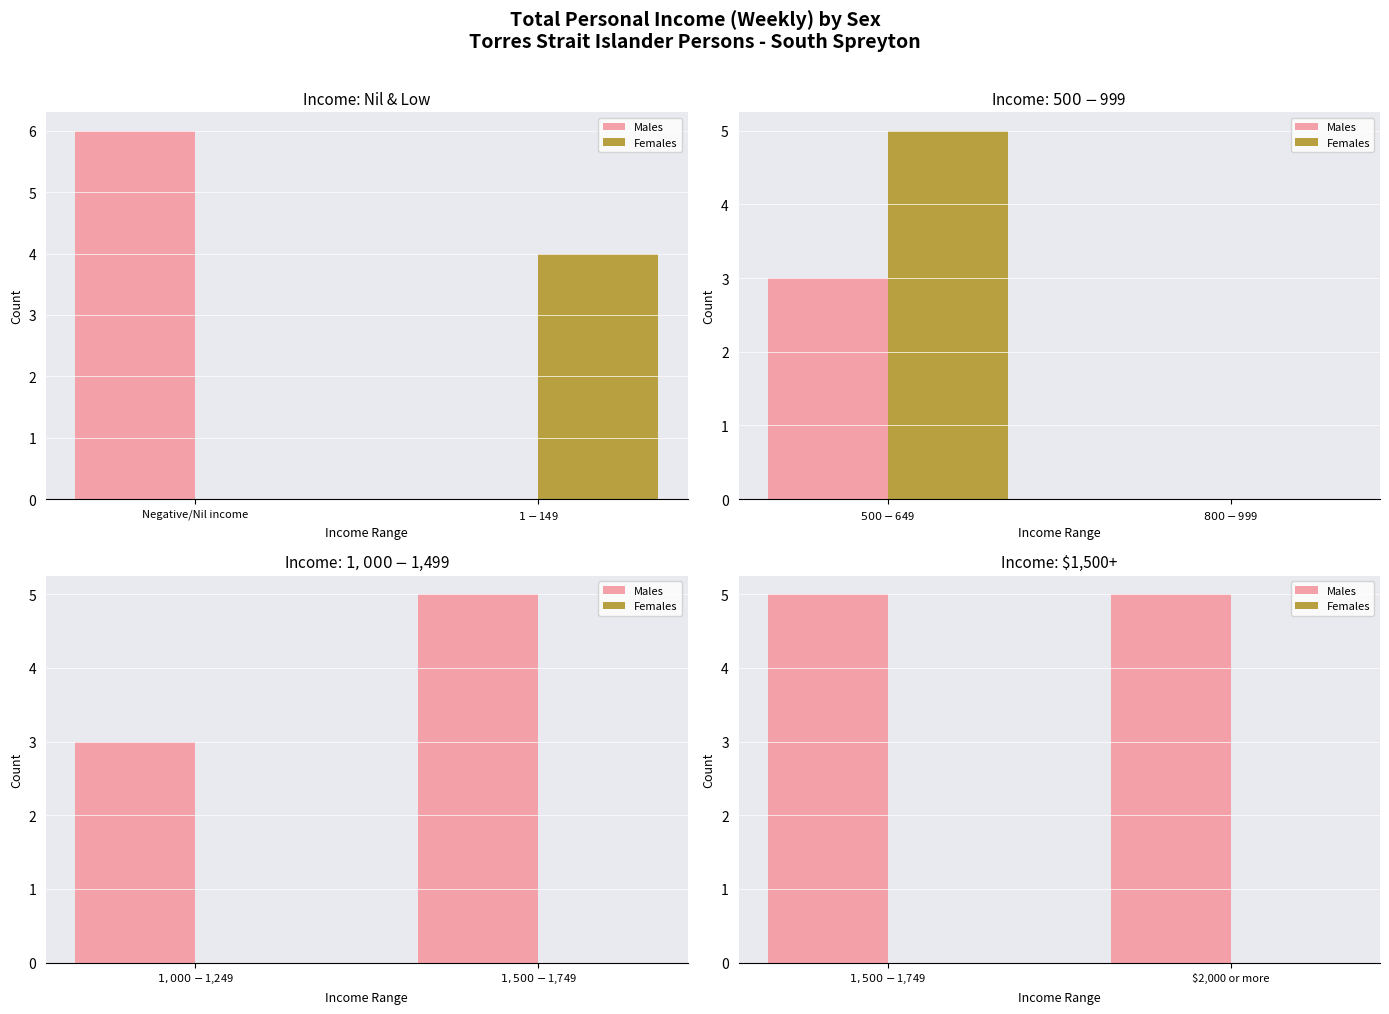

List the series in order of their overall mean, highest first.

Males, Females